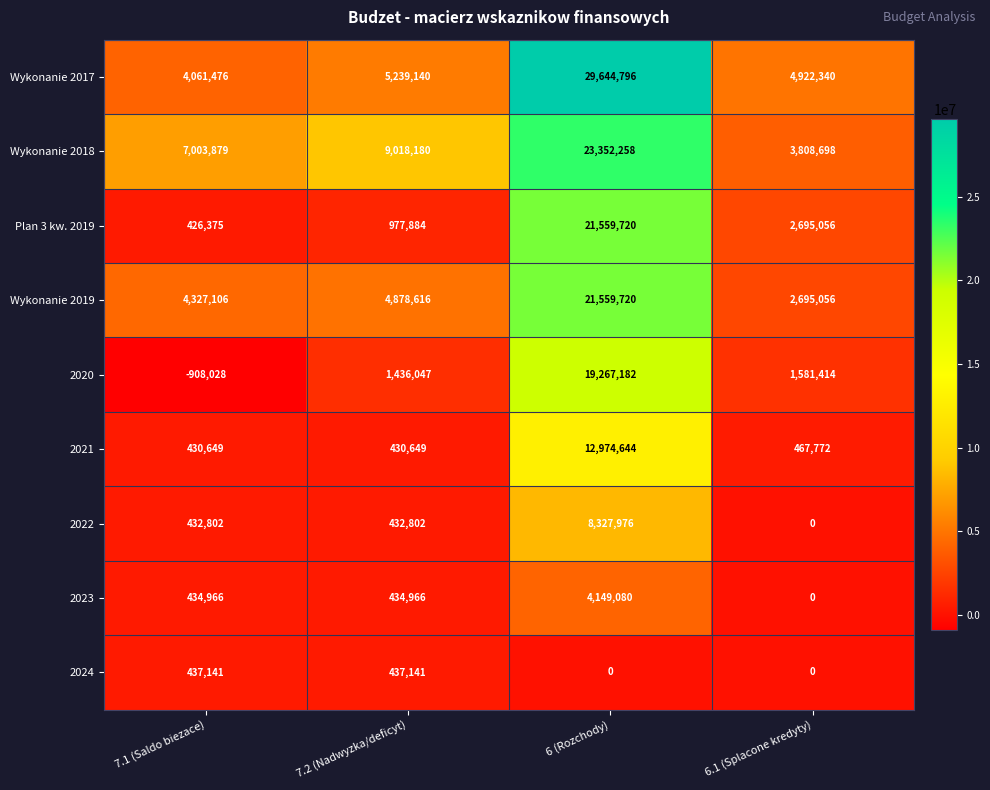

What is the spread (max minus min) of values at 6.1 (Splacone kredyty)?

4922340